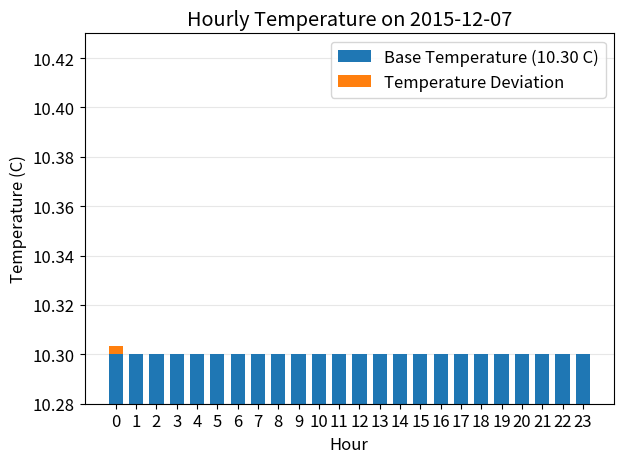

Which series has the largest total across all categories?

Base Temperature (10.30 C)